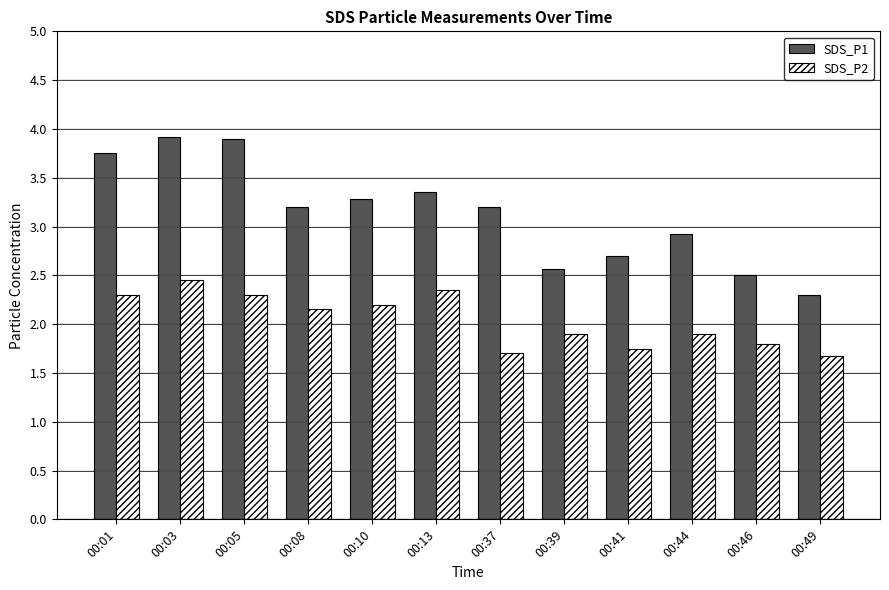

At which label does SDS_P2 reach its peak?

00:03